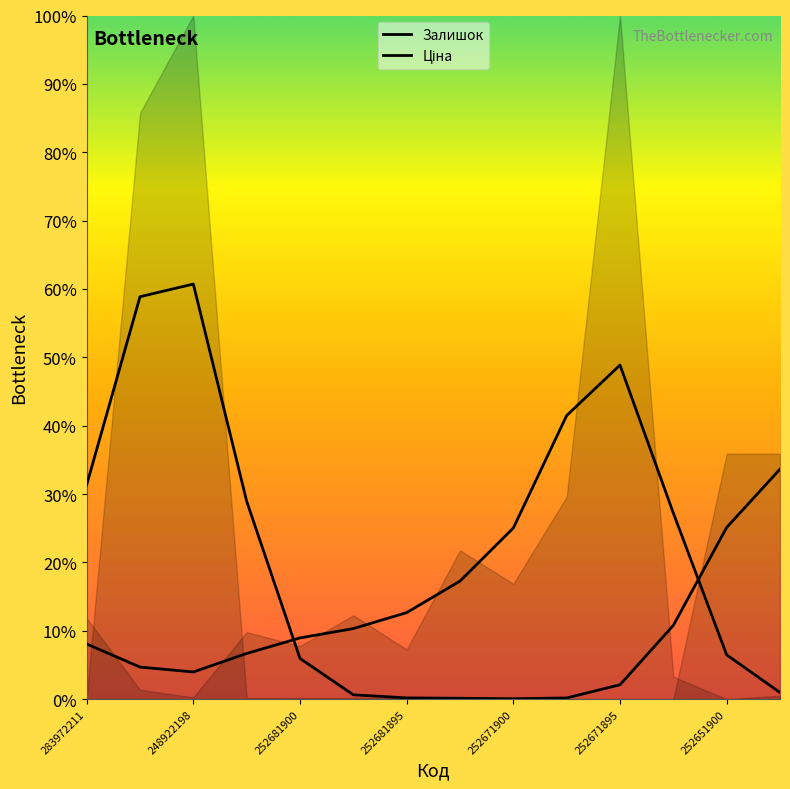

Which series has the largest total across all categories?

Ціна